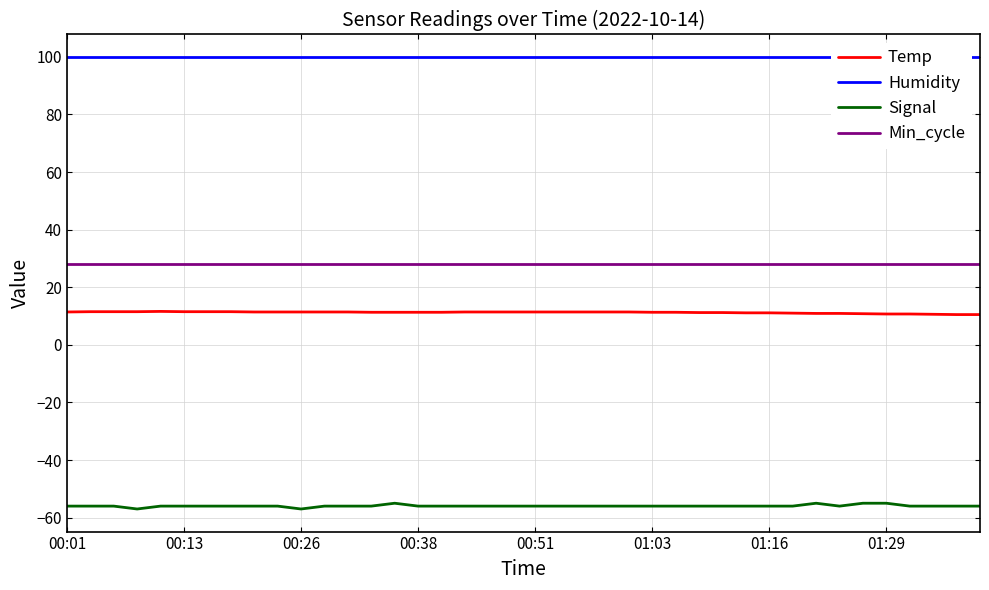

At which label is Signal closest to -56?

00:01